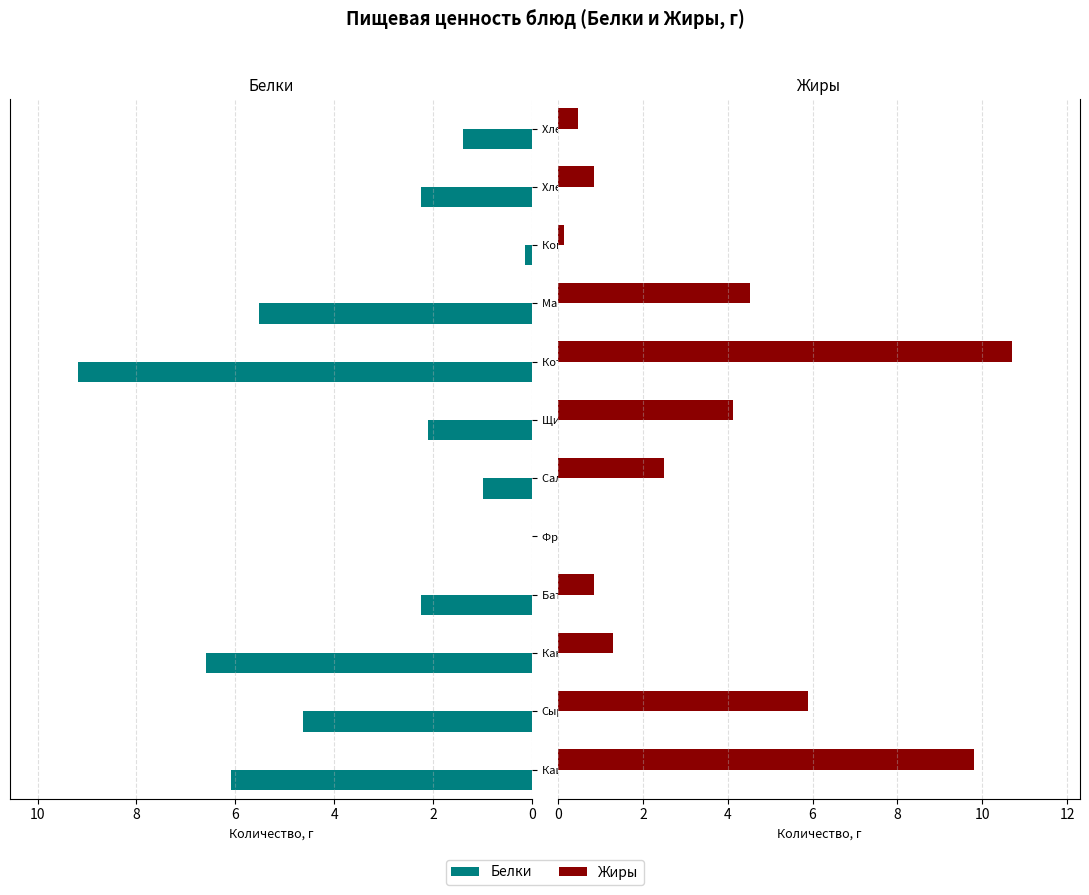

Is it true that Белки equals 9.2 at 7?

True